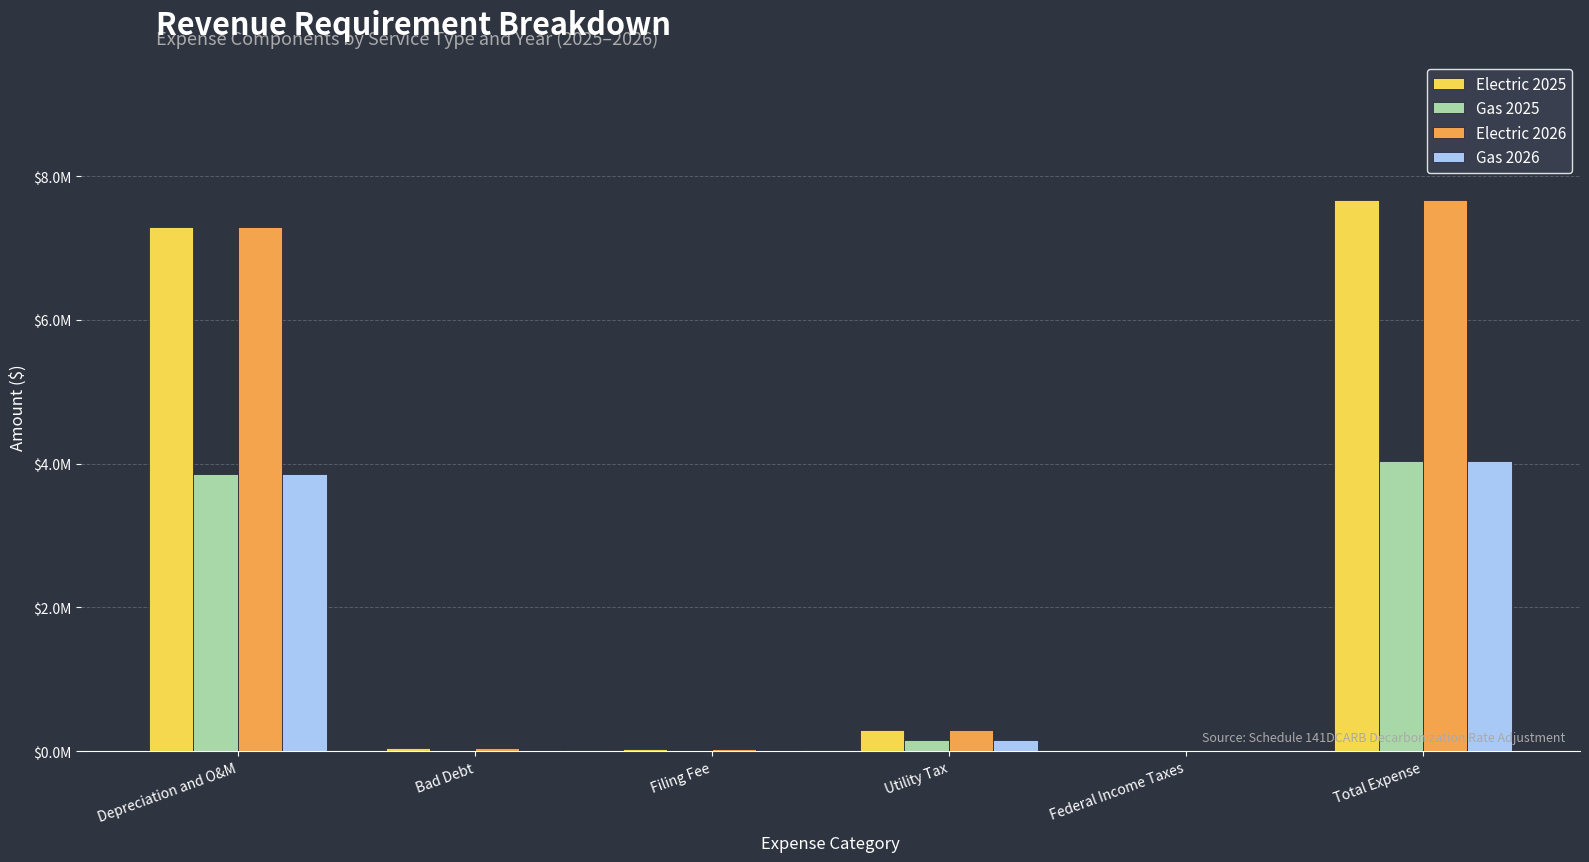

Between Depreciation and O&M and Federal Income Taxes, which series saw the biggest shift?

Electric 2025